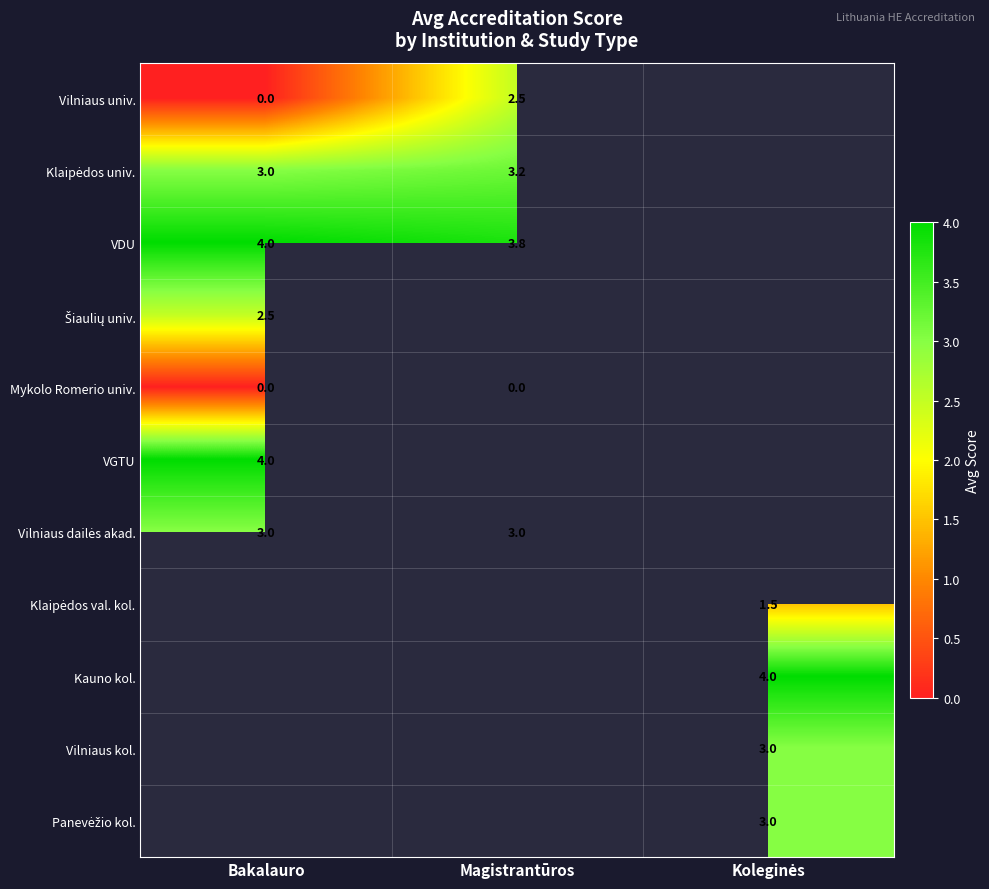

At which category does the chart reach its peak across all series?

Bakalauro